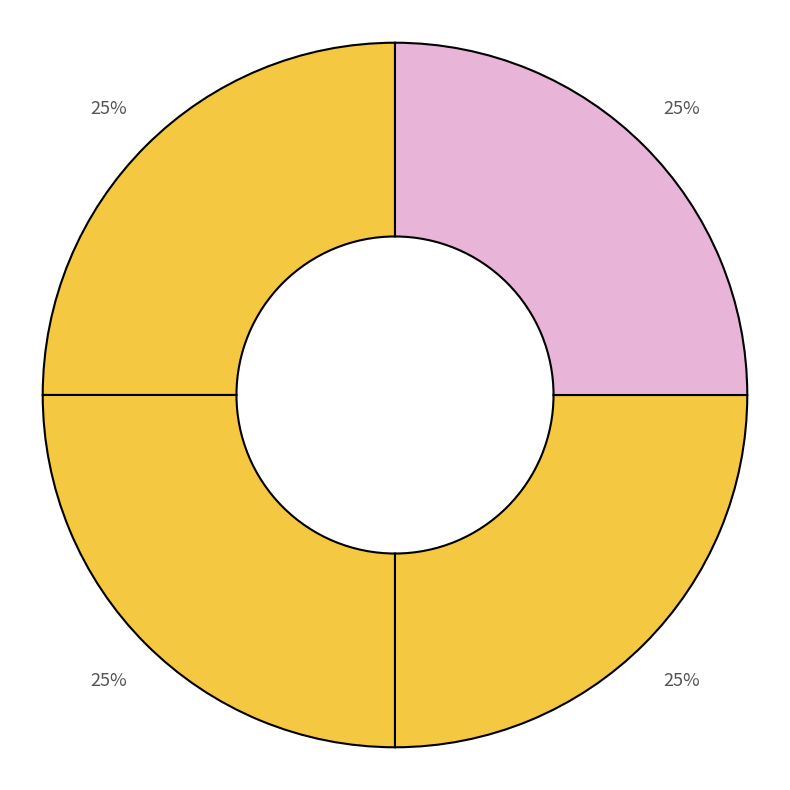

Is there any slice that represents more than half of the pie?

No